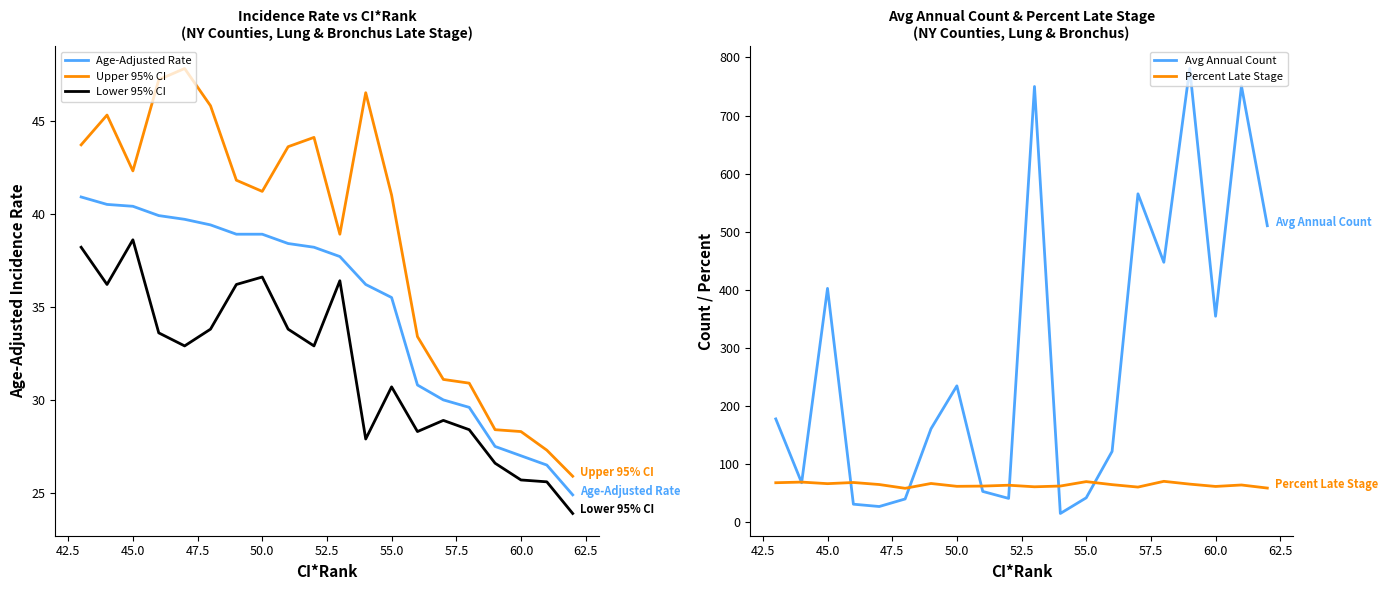

What is the label of the 3rd point from the left?

60.0